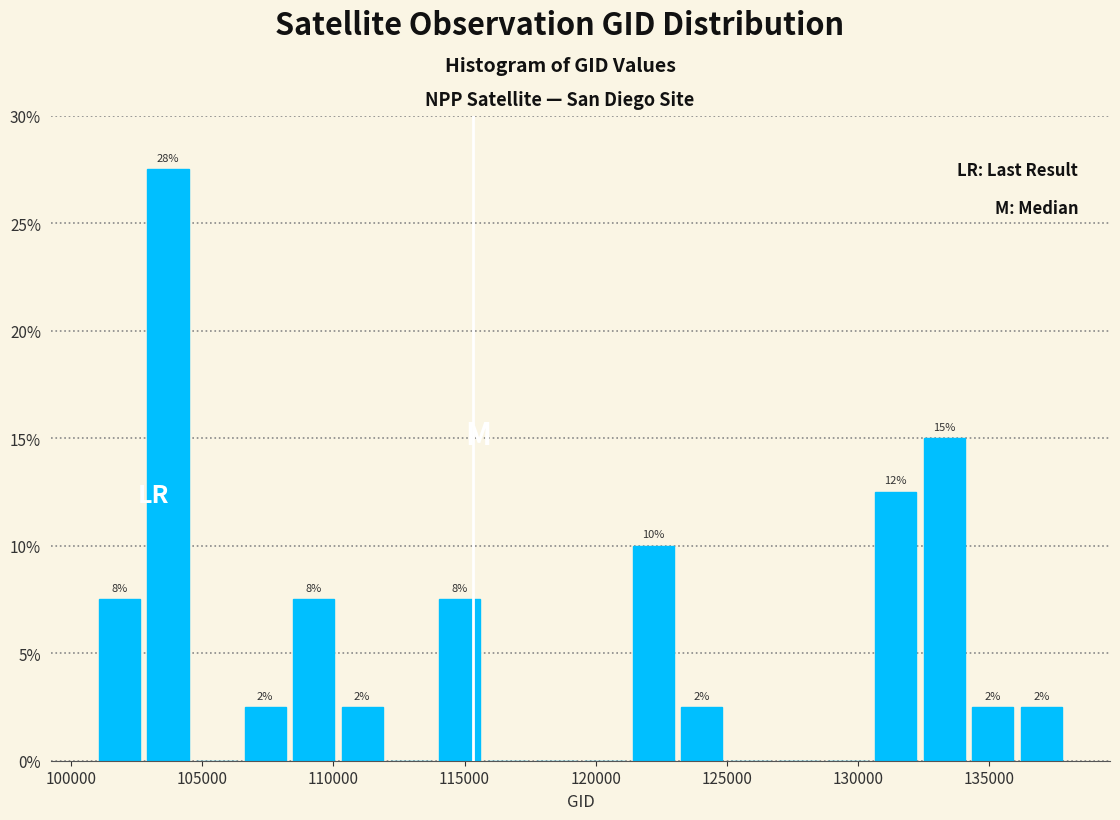

Read against the x-axis, roughly where is the centre of the tallest bar?

103500